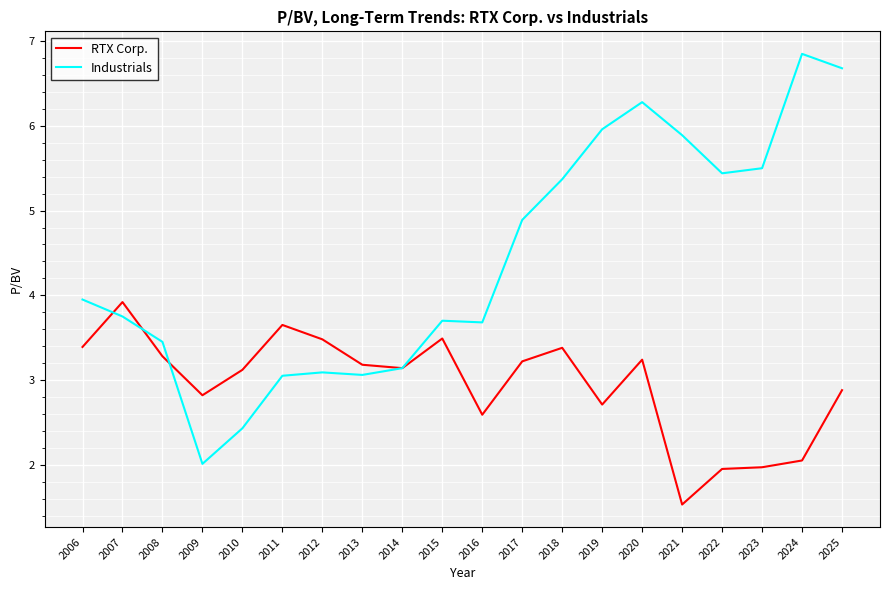

True or false: RTX Corp. has more than 0 interior local peaks.

True